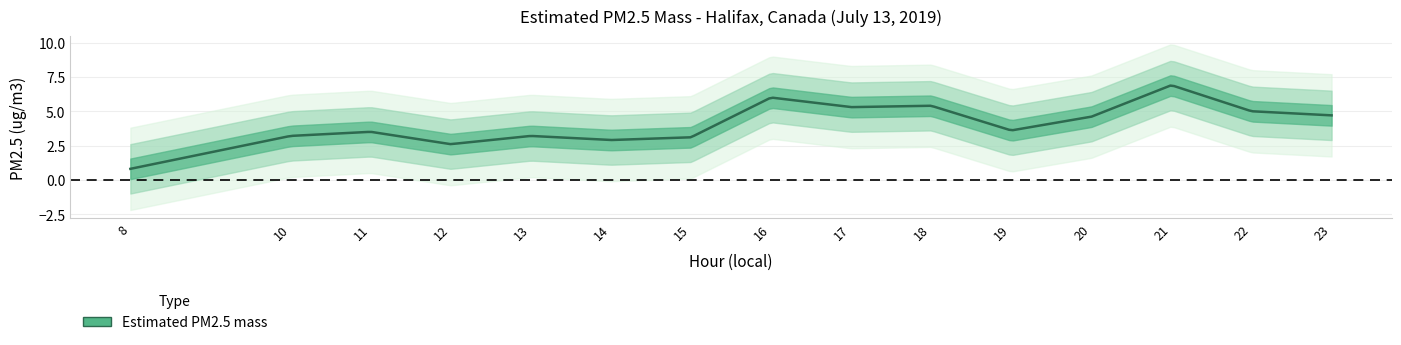

At which label does the data first exceed 3?

10